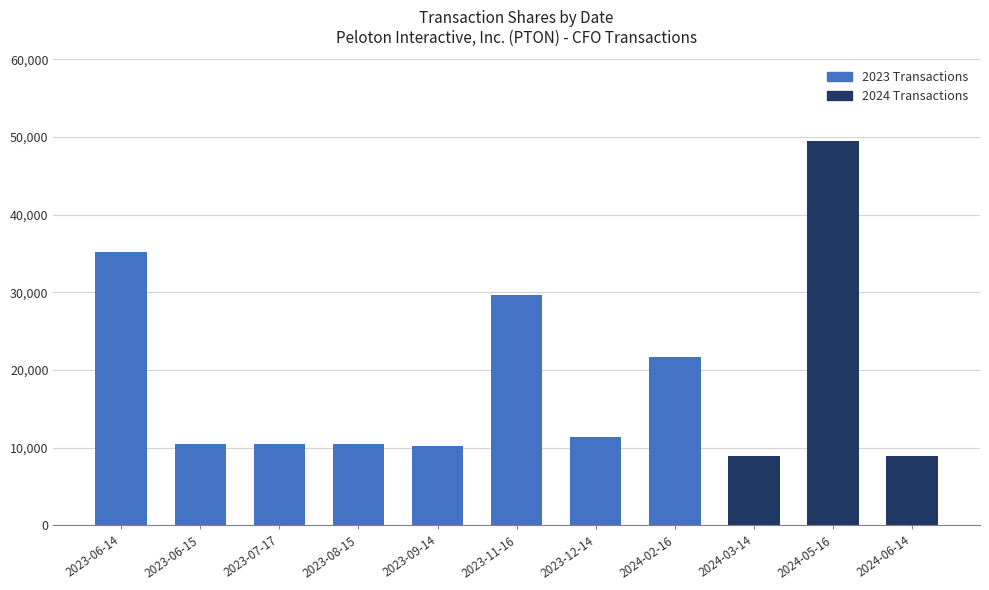

What is the label of the 7th bar from the left?

2023-12-14